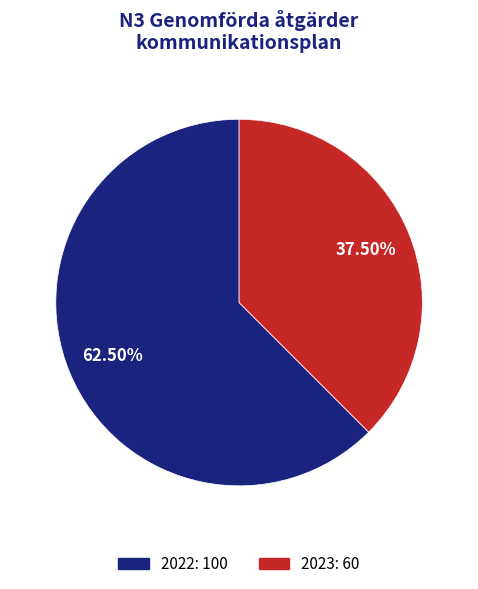

Rank the categories by value from lowest to highest.

2023, 2022